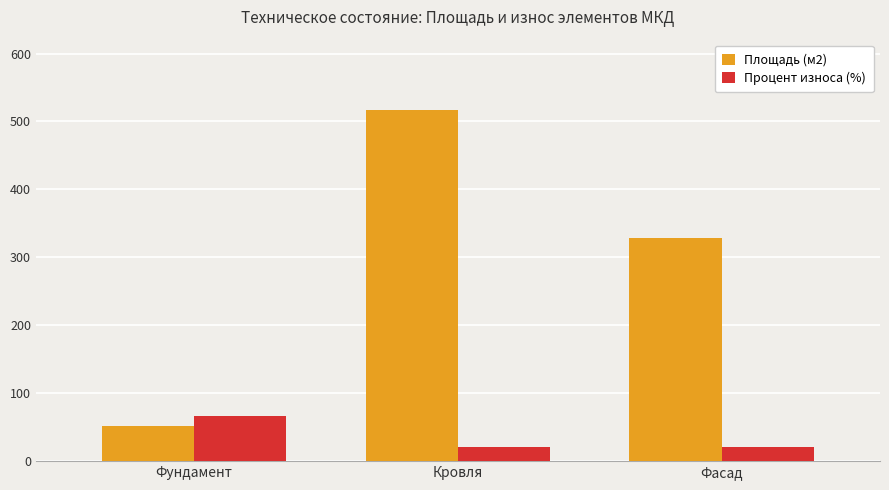

Between Кровля and Фасад, which series saw the biggest shift?

Площадь (м2)